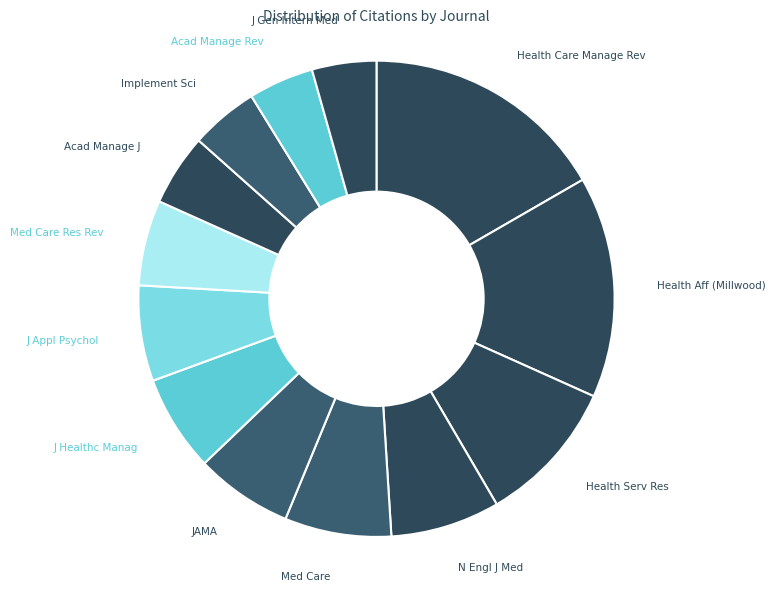

What is the largest slice in the pie chart?

Health Care Manage Rev